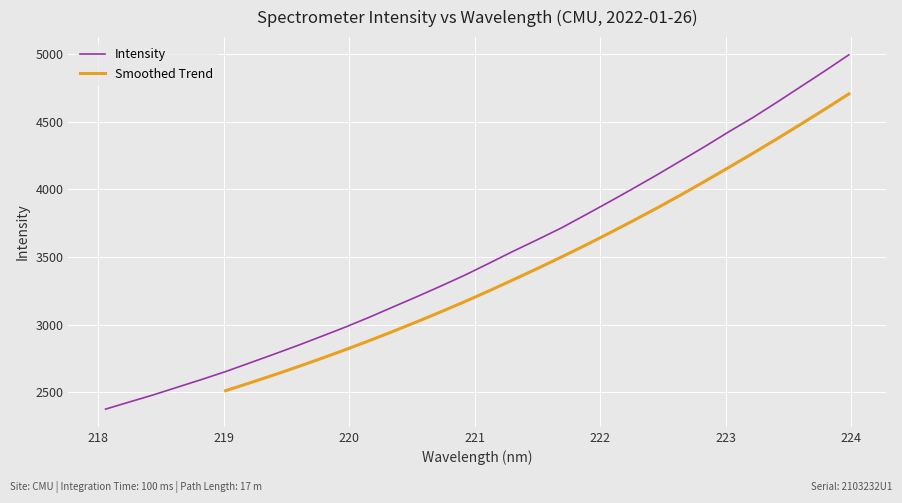

What is the minimum value for Intensity?

2375.4